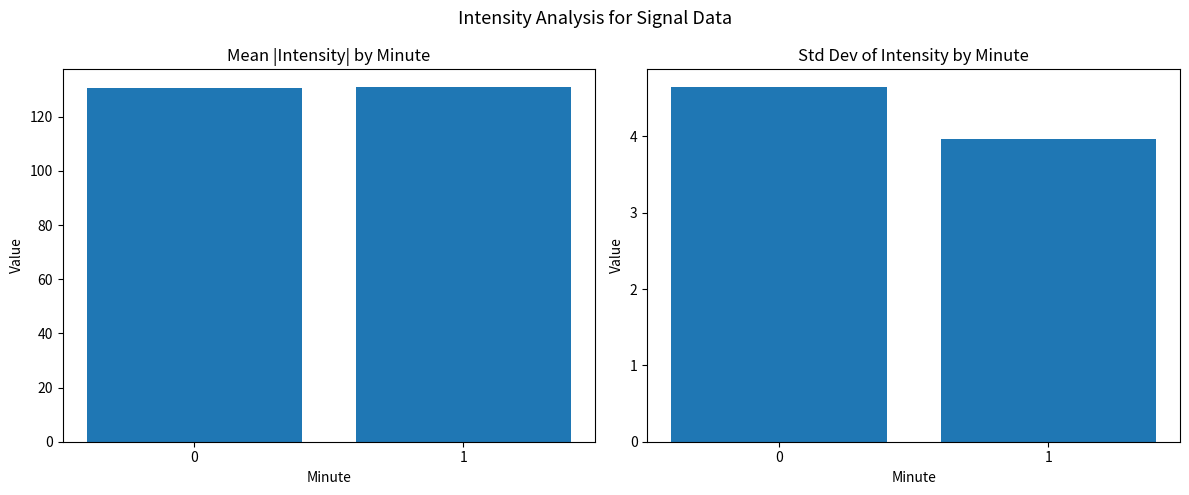

Read the Mean |Intensity| (dBm) value at 1.

130.9